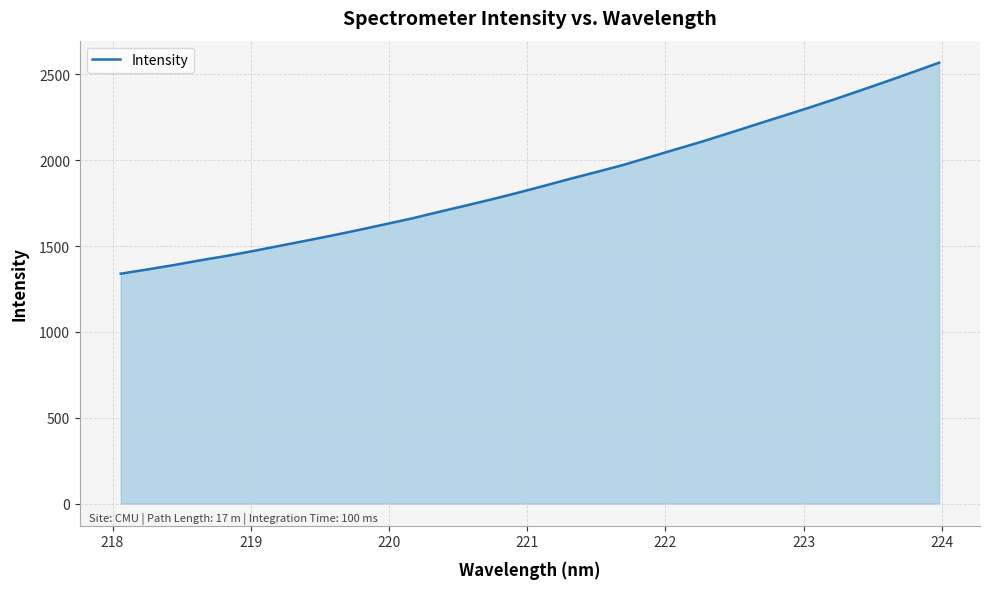

Does the chart display data point markers on the line(s)?

No